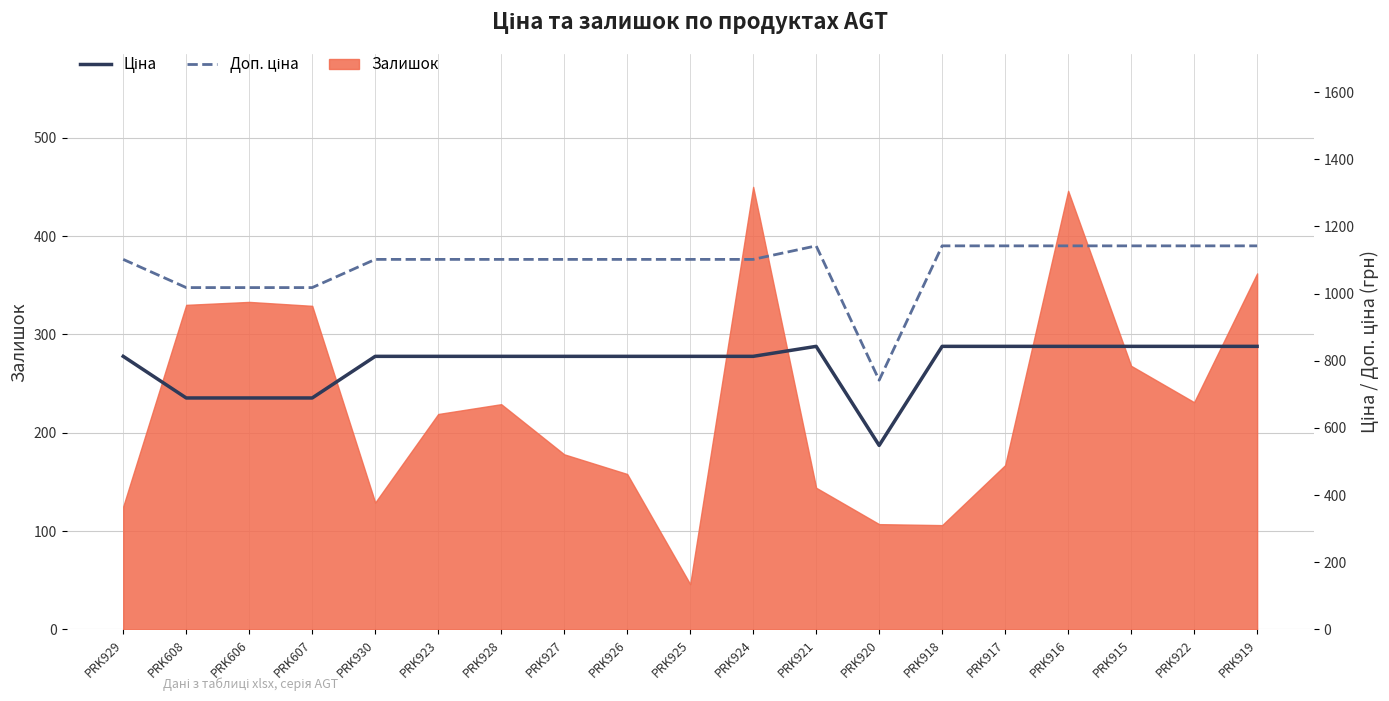

What is the average value of the Доп. ціна series?

1084.4